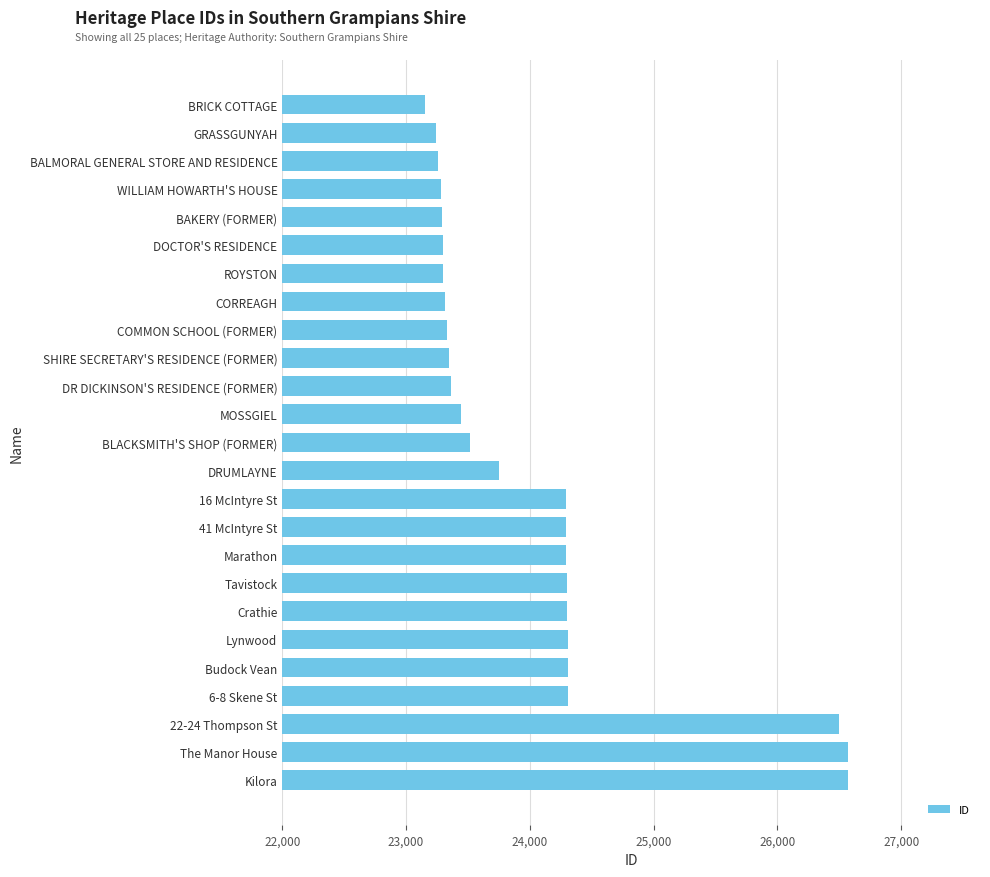

The chart shows a value of 33788 at Marathon. True or false?

False